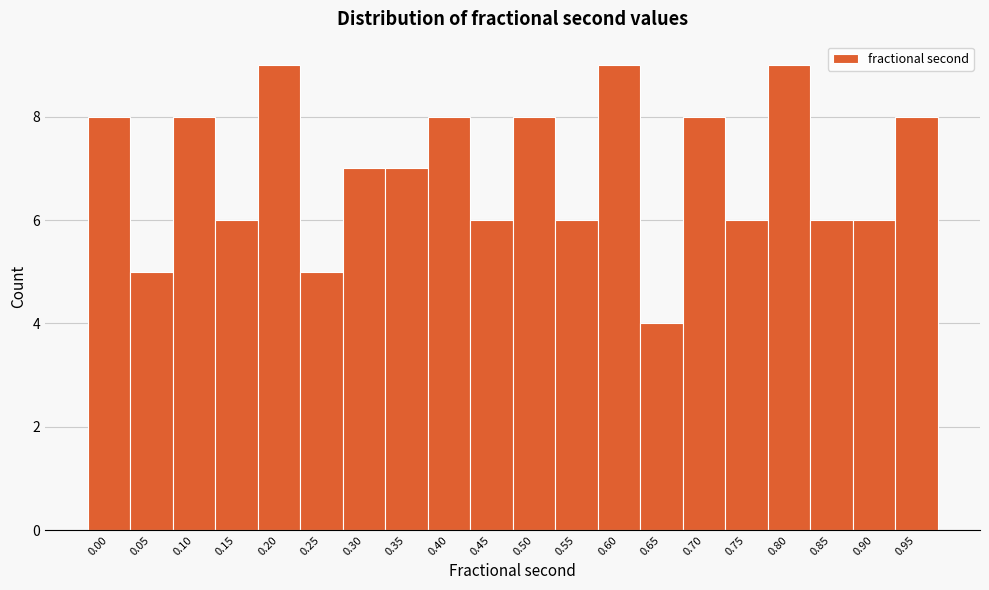

Reading left to right, list all the values displayed in this chart.

8	5	8	6	9	5	7	7	8	6	8	6	9	4	8	6	9	6	6	8